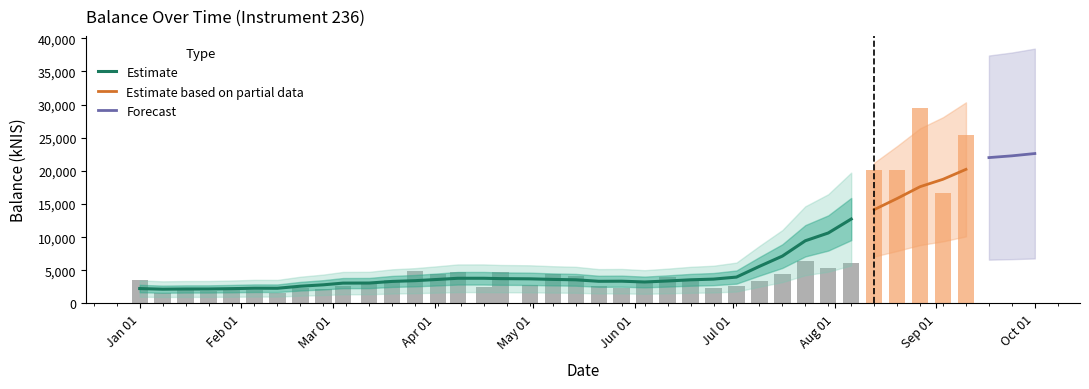

List the labels in order of value, smallest first.

2015-01-08, 2015-02-12, 2015-01-22, 2015-02-05, 2015-01-15, 2015-02-26, 2015-06-25, 2015-01-29, 2015-05-28, 2015-02-19, 2015-04-16, 2015-07-02, 2015-03-04, 2015-05-21, 2015-04-30, 2015-03-12, 2015-06-04, 2015-07-09, 2015-03-19, 2015-01-01, 2015-06-18, 2015-06-11, 2015-05-14, 2015-04-02, 2015-05-07, 2015-07-16, 2015-04-21, 2015-04-08, 2015-03-26, 2015-07-30, 2015-08-06, 2015-07-23, 2015-09-03, 2015-09-17, 2015-08-13, 2015-08-20, 2015-09-24, 2015-10-01, 2015-09-10, 2015-08-27